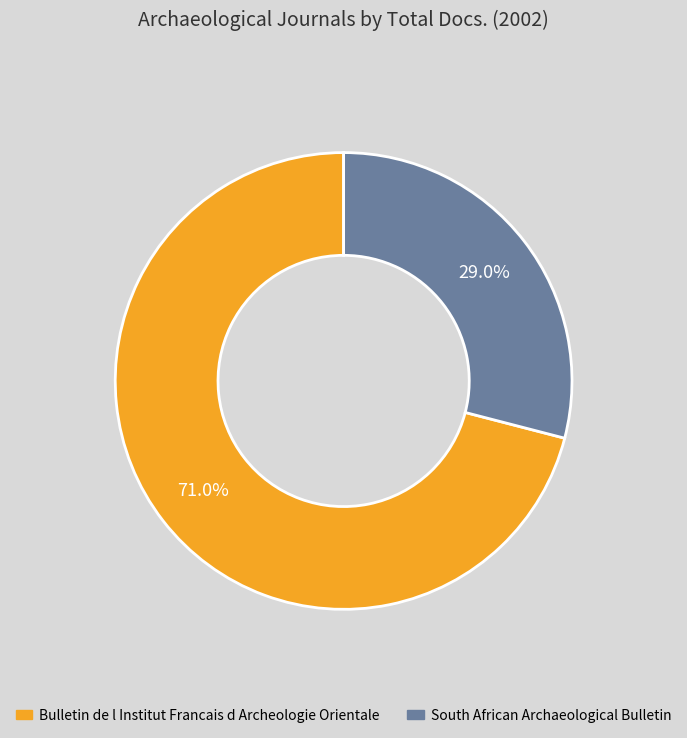

To the nearest percent, what is the difference between the South African Archaeological Bulletin and Bulletin de l Institut Francais d Archeologie Orientale slice percentages?

42%